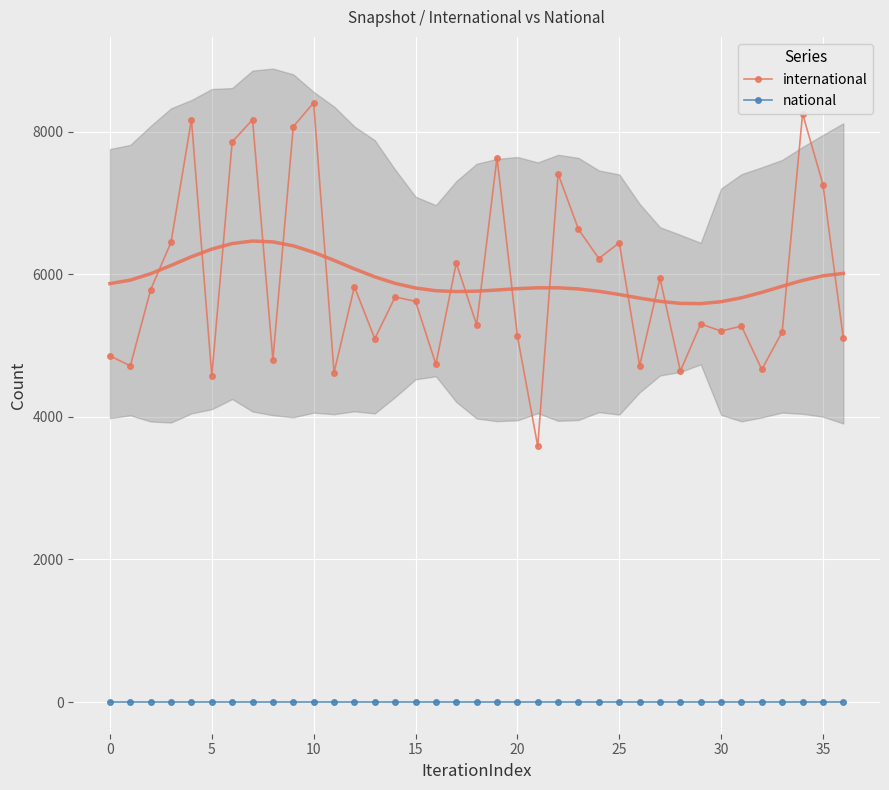

Count the number of categories in the chart.

37